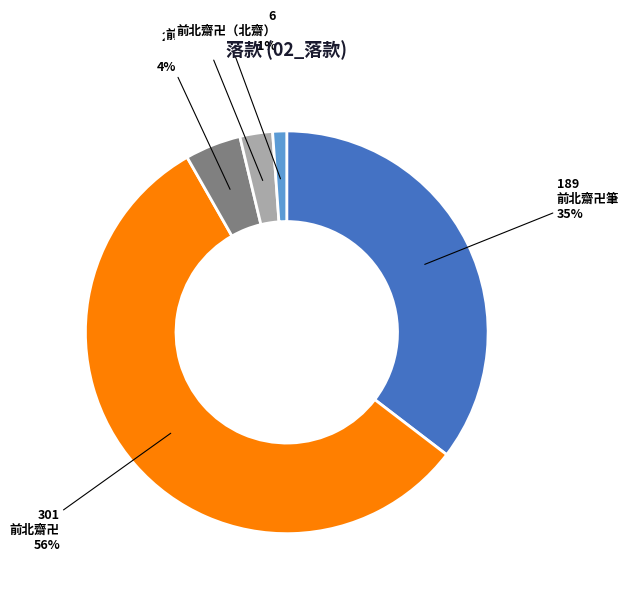

How many segments does this pie chart have?

5